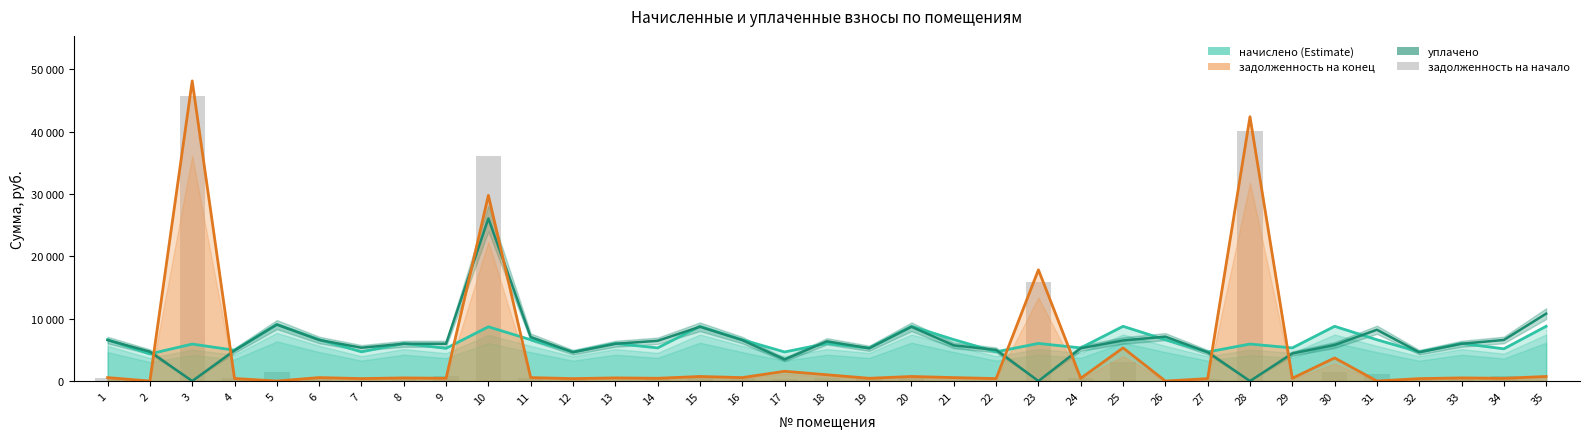

Reading left to right, what are all the values shown in this chart?

начислено: 6623.9	4348.7	5929.1	4942.7	9078.5	6646.3	4684.9	6029.9	5245.3	8697.4	6623.9	4662.5	6029.9	5312.6	8775.8	6623.9	4662.5	6029.9	5301.4	8775.8	6646.3	4684.9	6029.9	5312.6	8775.8	6623.9	4662.5	5929.1	5312.6	8775.8	6623.9	4662.5	6029.9	5166.8	8775.8
уплачено: 6564.2	4709.5	0.0	4898.1	9053.6	6586.4	5339.1	5975.5	5977.7	26066.0	7056.5	4620.5	5975.5	6449.3	8696.8	6564.2	3454.8	6366.6	5253.6	8696.8	5720.2	4990.9	0.0	5264.8	6500.0	7116.2	4620.5	0.0	4419.7	5771.5	8222.7	4620.5	5975.5	6581.8	10801.2
задолженность (кон): 552.0	0.0	48124.4	411.9	0.0	553.9	390.4	502.5	437.1	29773.1	552.0	388.5	502.5	442.7	731.3	552.0	1560.4	1005.0	441.8	731.3	553.9	390.4	17836.0	442.7	5316.2	0.0	388.5	42379.7	442.7	3703.9	0.0	388.5	502.5	438.1	731.3
задолженность (нач): 552.0	0.0	45634.5	411.9	1513.1	553.9	0.0	502.5	874.2	36066.0	552.0	388.5	0.0	443.1	731.3	552.0	388.5	502.5	441.8	731.3	0.0	0.0	15932.2	442.7	3063.3	0.0	388.5	40031.8	29.3	1481.7	1104.0	388.5	502.5	742.9	0.0